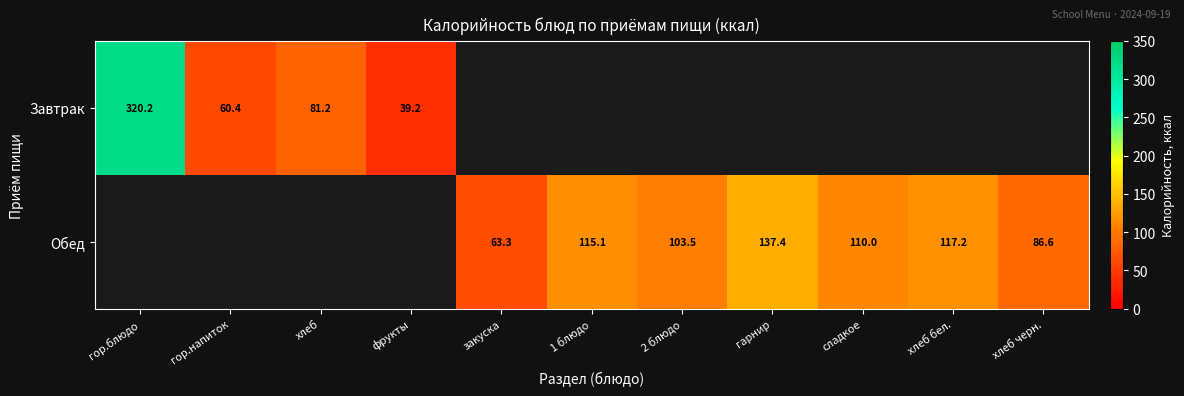

The Завтрак series shows 153.3 at гор.блюдо. True or false?

False